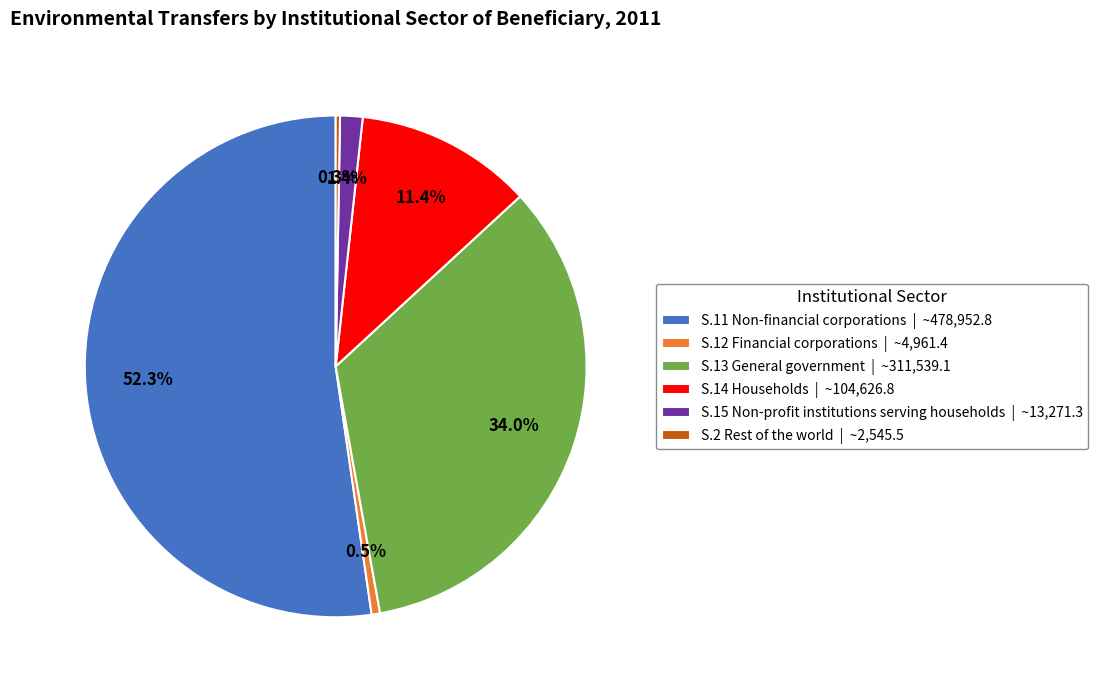

What is the ratio of the value at S.2 Rest of the world | ~2,545.5 to the value at S.12 Financial corporations | ~4,961.4?

0.5